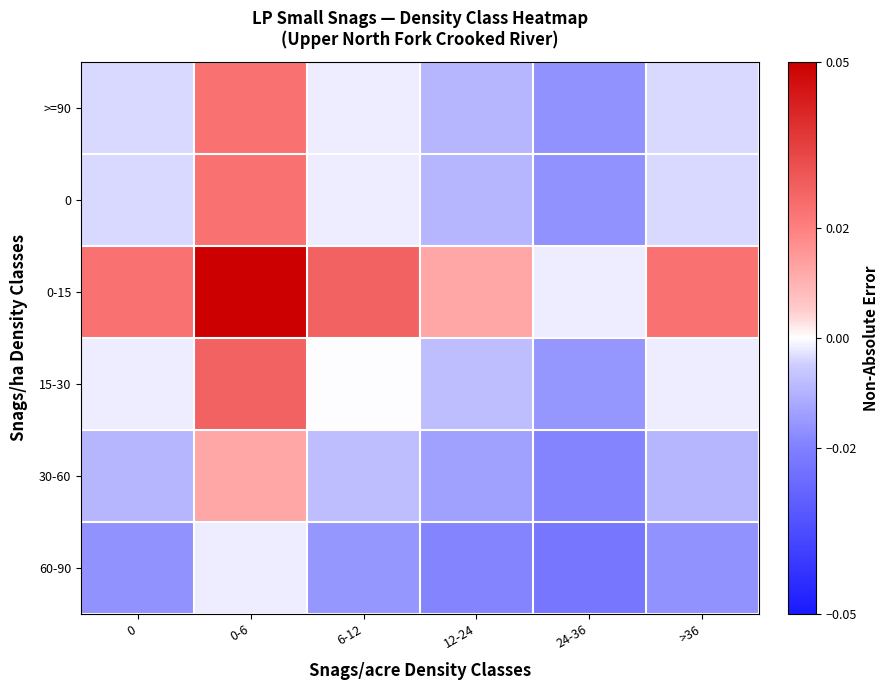

At which category is the sum across all series the highest?

0-6